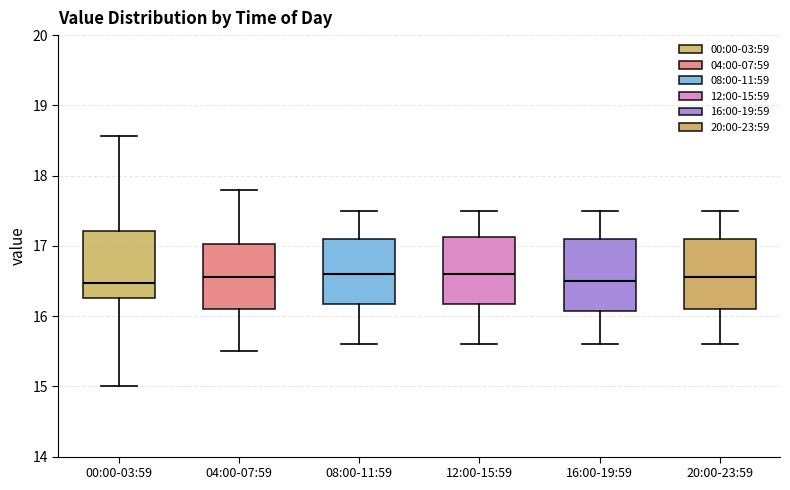

Where does the lower whisker of the box for 00:00-03:59 end on the y-axis? The values are not printed on the chart, so give them approximately, as read against the axis.

15.0